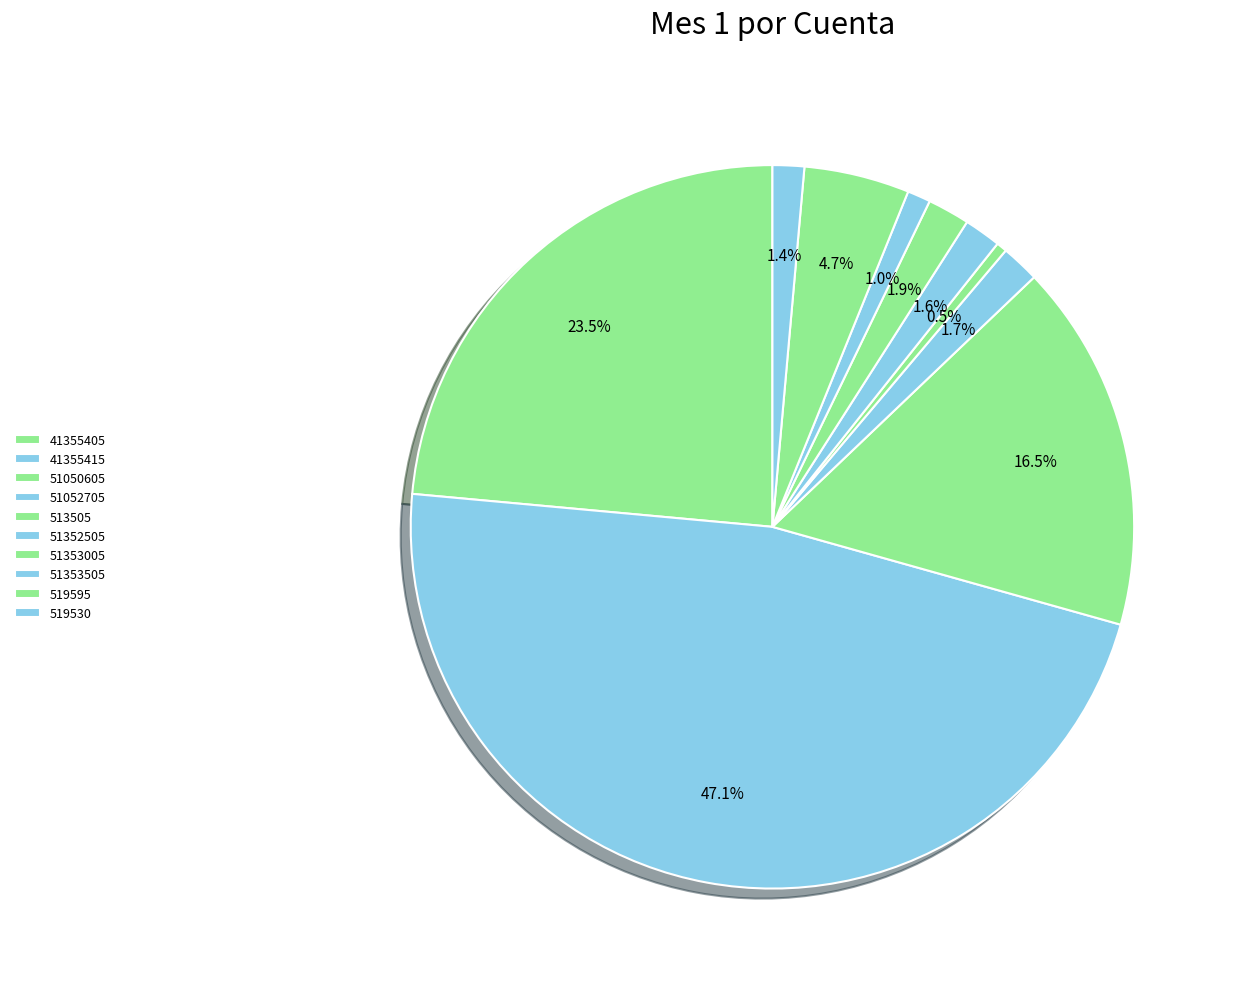

Count the number of slices in the pie.

10